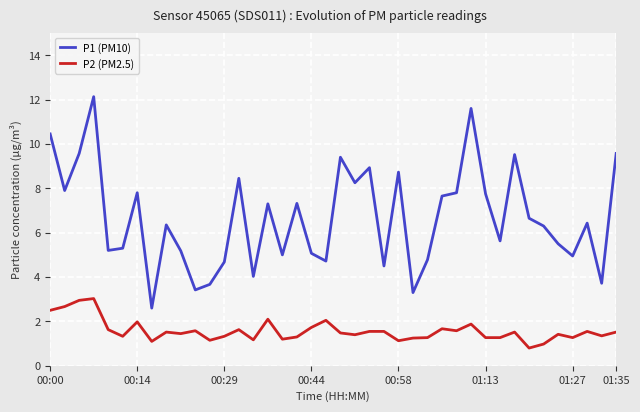

What is the greatest value displayed?

12.1